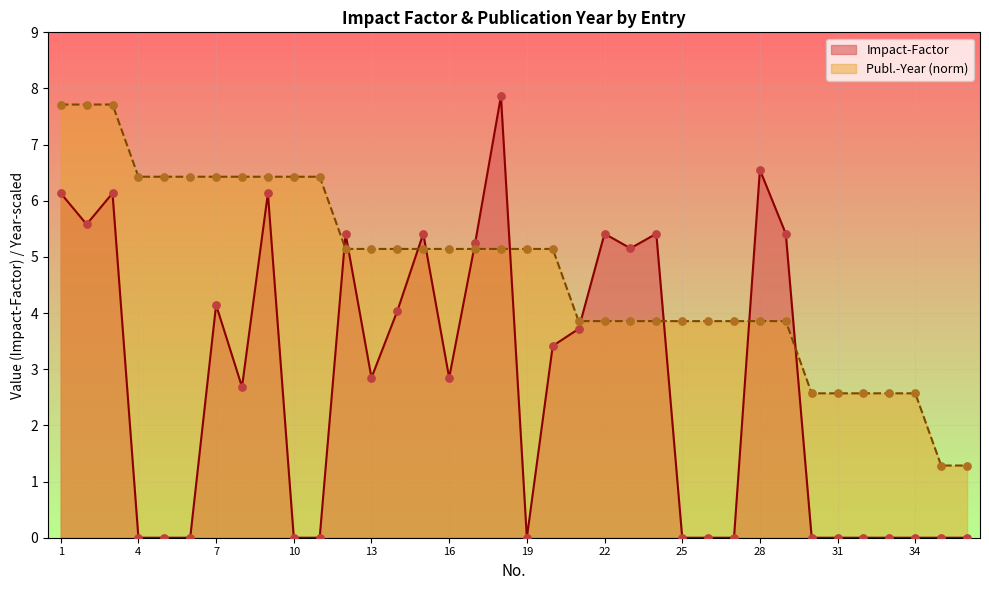

Which series reaches the maximum Y coordinate?

Impact-Factor